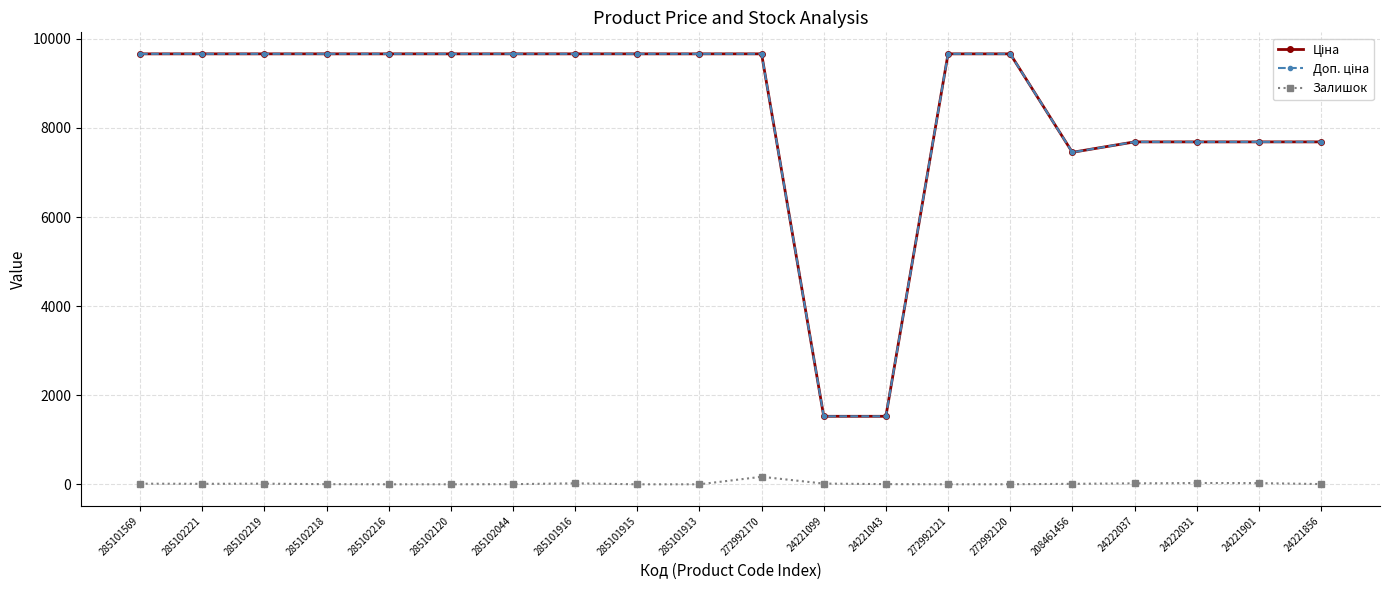

Which category has the highest value in the Ціна series?

285101569